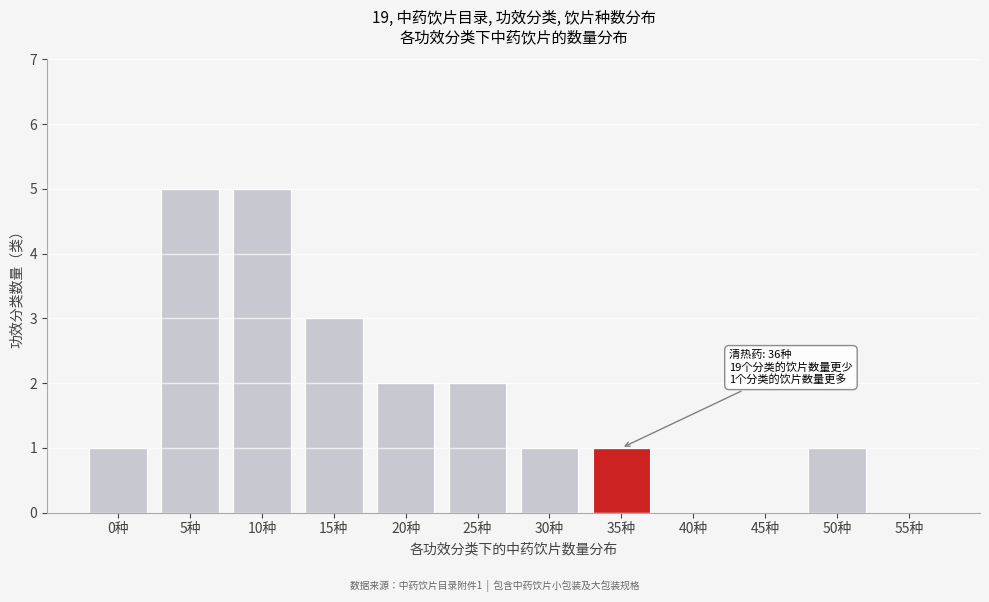

Reading right to left, what are all the values shown in this chart?

55种=0	50种=1	45种=0	40种=0	35种=1	30种=1	25种=2	20种=2	15种=3	10种=5	5种=5	0种=1